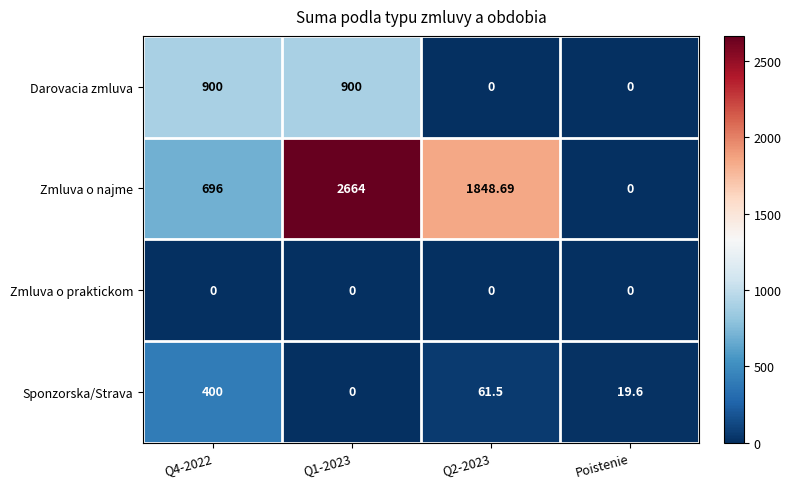

Which series has the widest spread of values?

Zmluva o najme